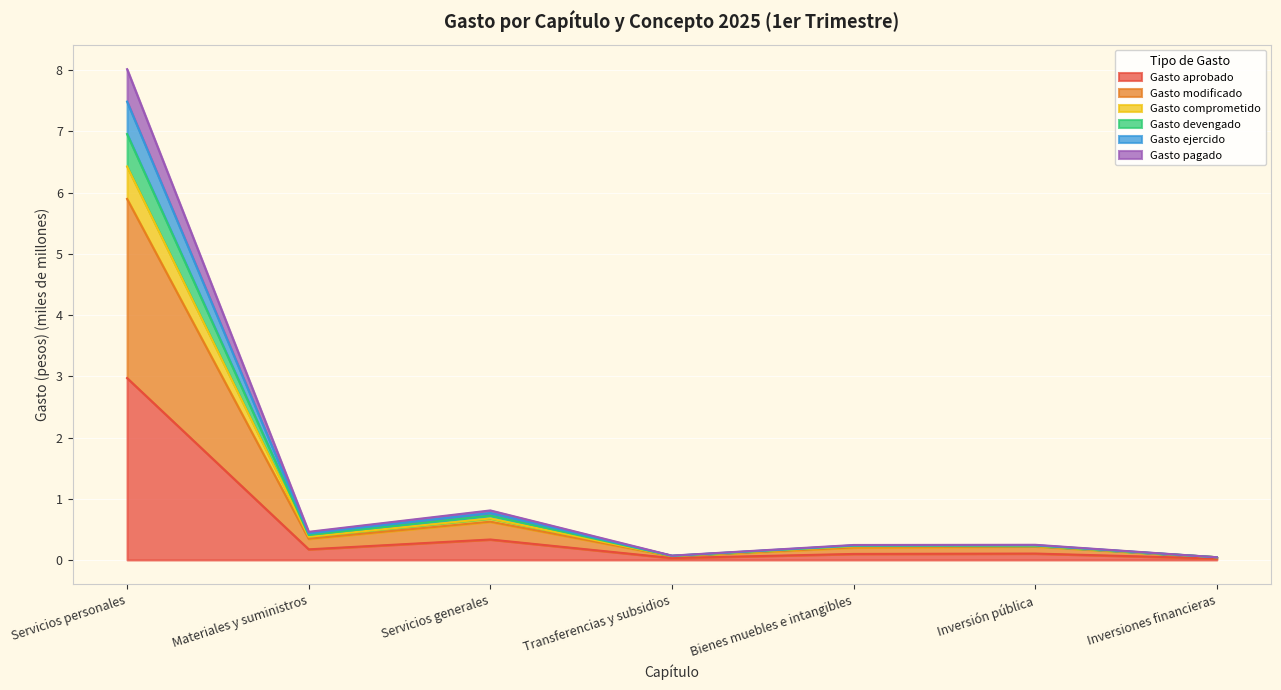

Which has a higher value, Inversiones financieras or Servicios generales?

Servicios generales